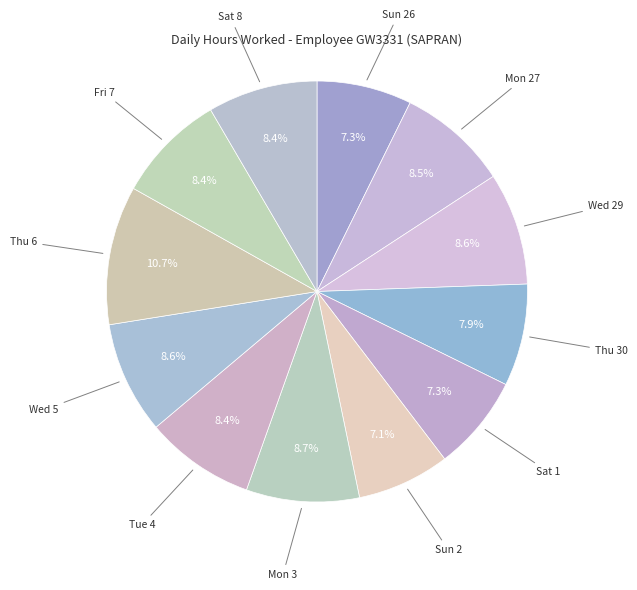

How many segments does this pie chart have?

12